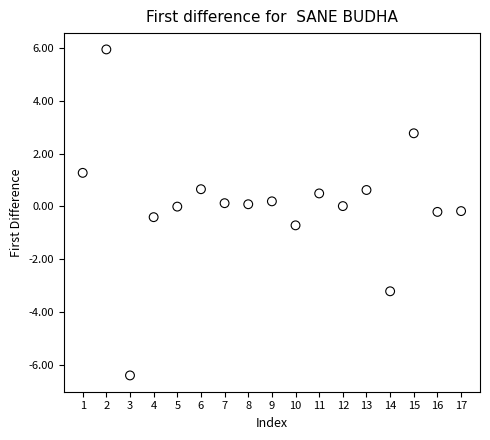

What is the range of X values (max minus min)?

16.0